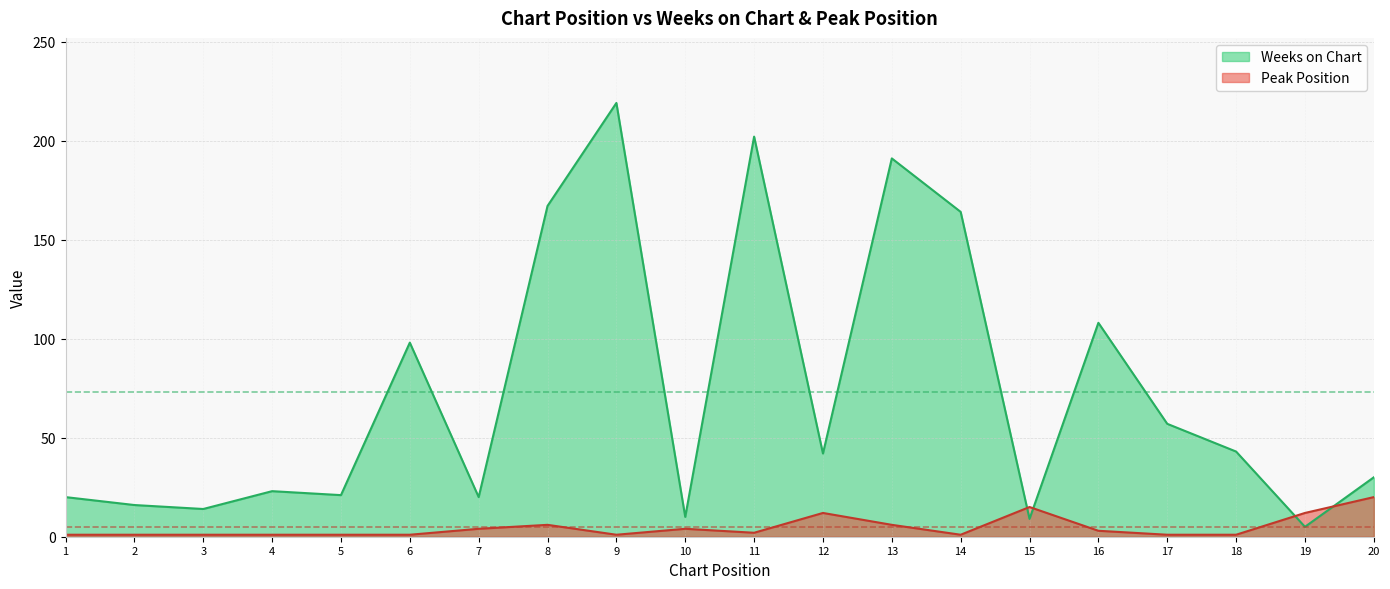

Reading left to right, what are all the values shown in this chart?

Weeks on Chart: 1=20	2=16	3=14	4=23	5=21	6=98	7=20	8=167	9=219	10=10	11=202	12=42	13=191	14=164	15=9	16=108	17=57	18=43	19=5	20=30
Peak Position: 1=1	2=1	3=1	4=1	5=1	6=1	7=4	8=6	9=1	10=4	11=2	12=12	13=6	14=1	15=15	16=3	17=1	18=1	19=12	20=20